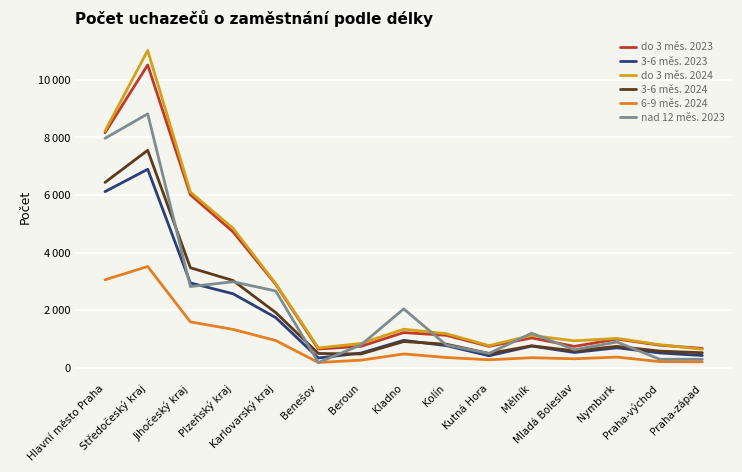

Is this an area chart (filled region under the line)?

No